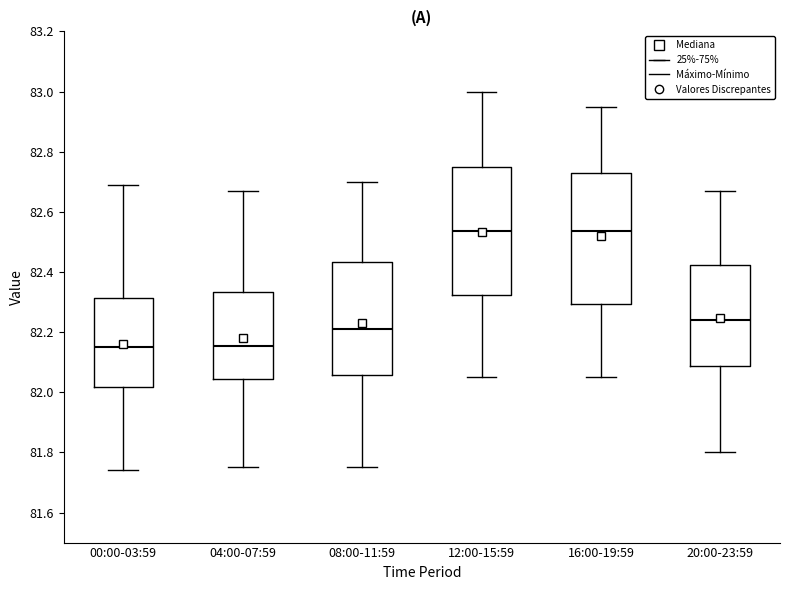

Reading left to right, read every box against the y-axis: the position of its median line, the range the box covers, and the ends of its whiskers. The values are not printed on the chart, so give them approximately, as read against the axis.

00:00-03:59: median 82.16, box 82.02 to 82.32, whiskers 81.74 to 82.70
04:00-07:59: median 82.16, box 82.04 to 82.34, whiskers 81.76 to 82.68
08:00-11:59: median 82.22, box 82.06 to 82.44, whiskers 81.76 to 82.70
12:00-15:59: median 82.54, box 82.32 to 82.76, whiskers 82.06 to 83.00
16:00-19:59: median 82.54, box 82.30 to 82.72, whiskers 82.06 to 82.96
20:00-23:59: median 82.24, box 82.08 to 82.42, whiskers 81.80 to 82.68